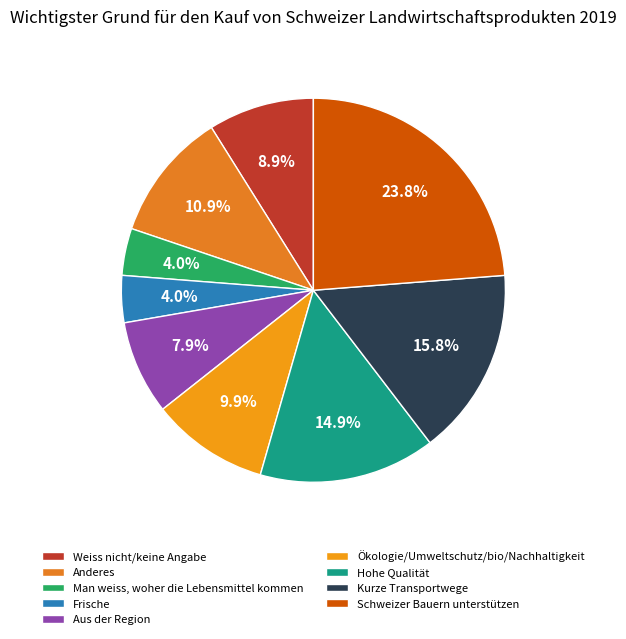

How many segments does this pie chart have?

9